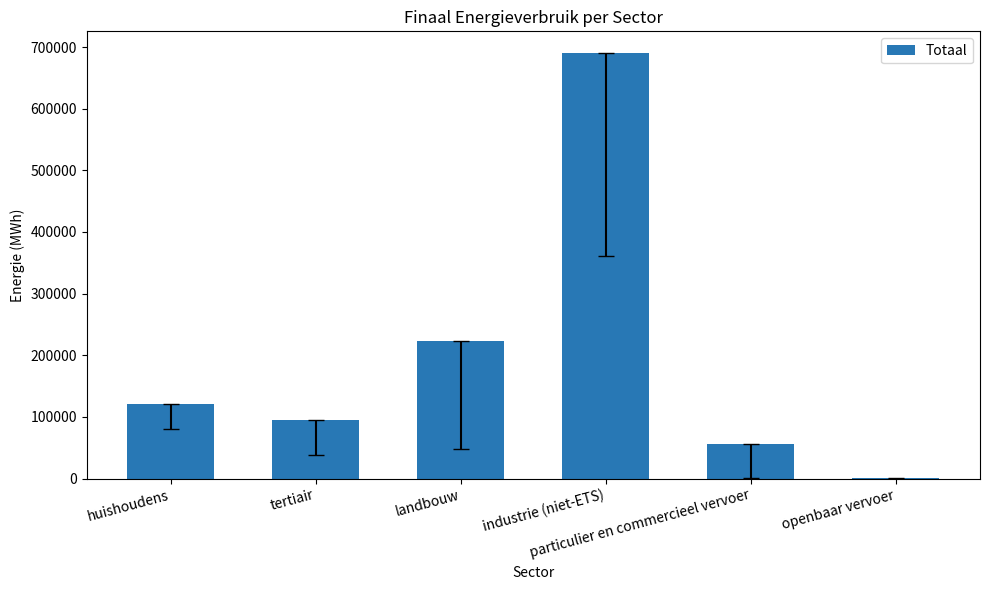

What is the maximum value shown in the chart?

691024.8